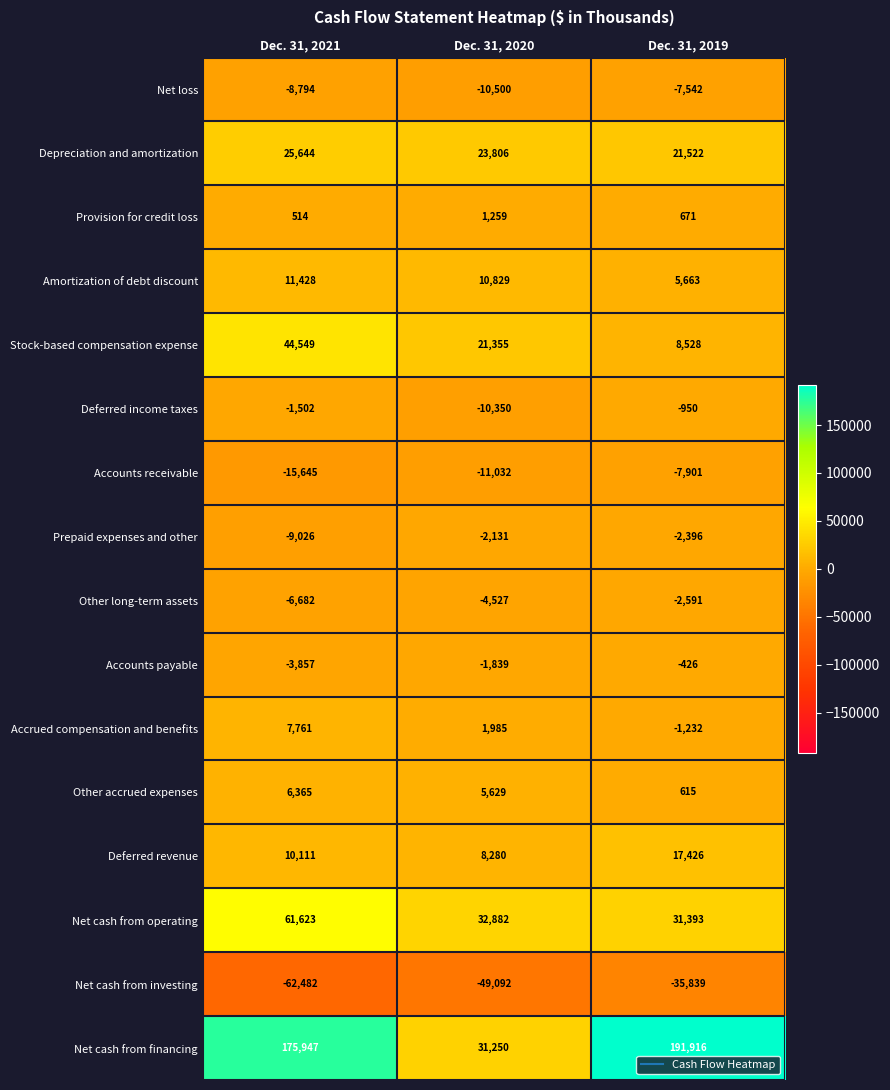

Which series has the largest total across all categories?

Net cash from financing